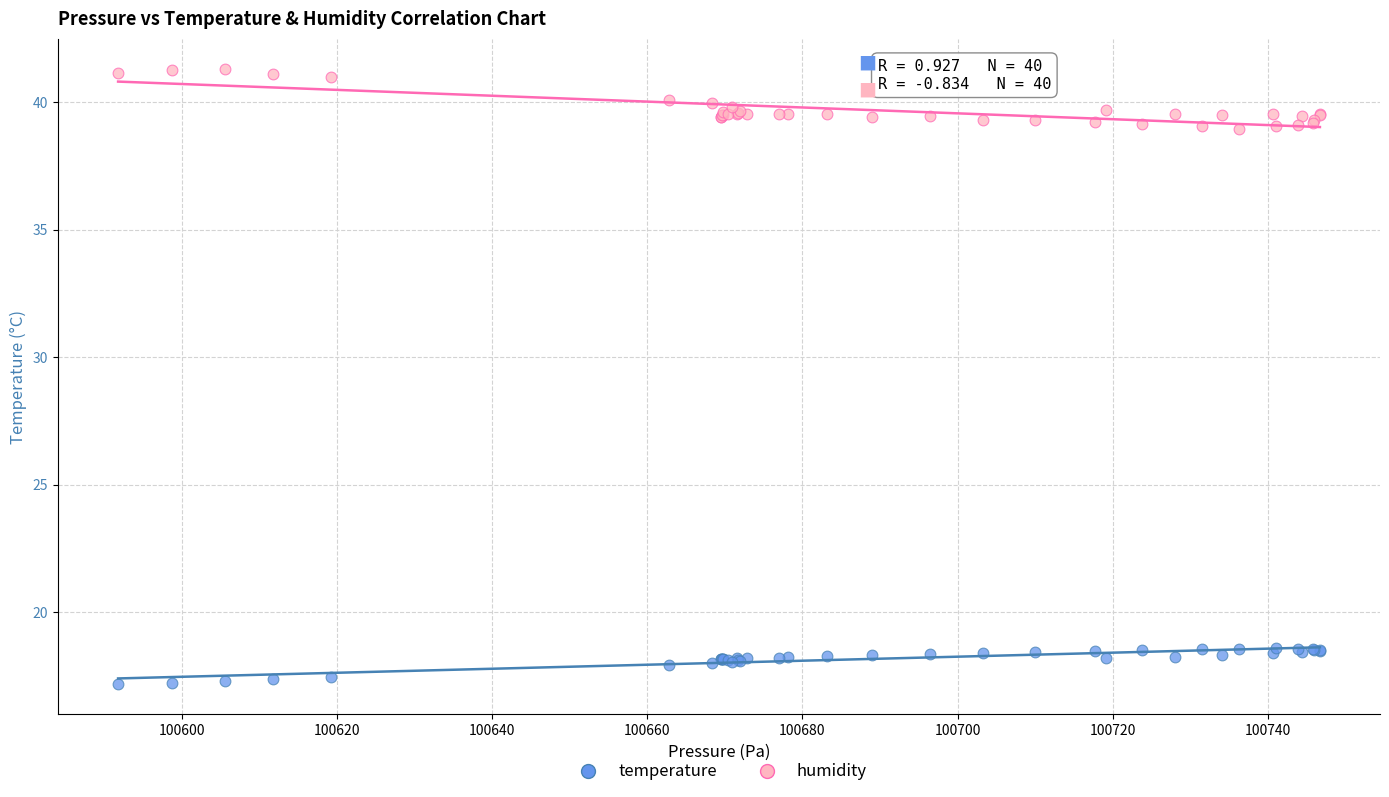

Which series contains the highest Y value?

humidity